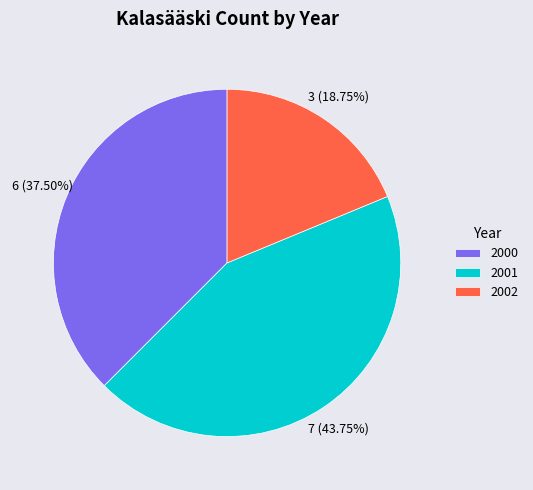

Which slice is the largest?

2001